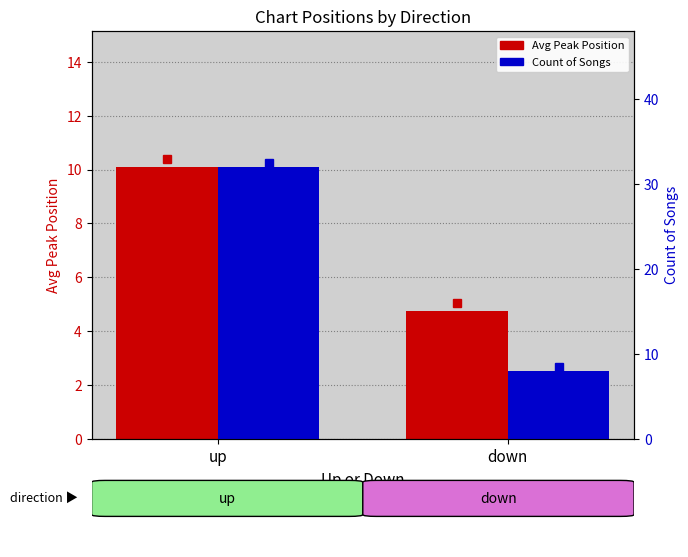

At how many categories does at least one series exceed 17?

1